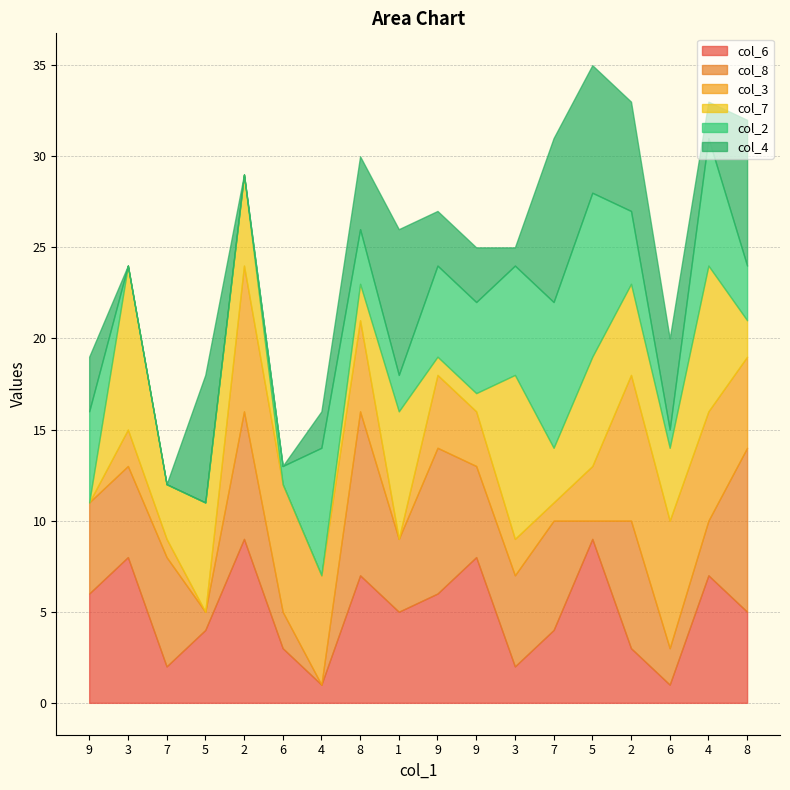

How many data points in col_4 are above 3?

8